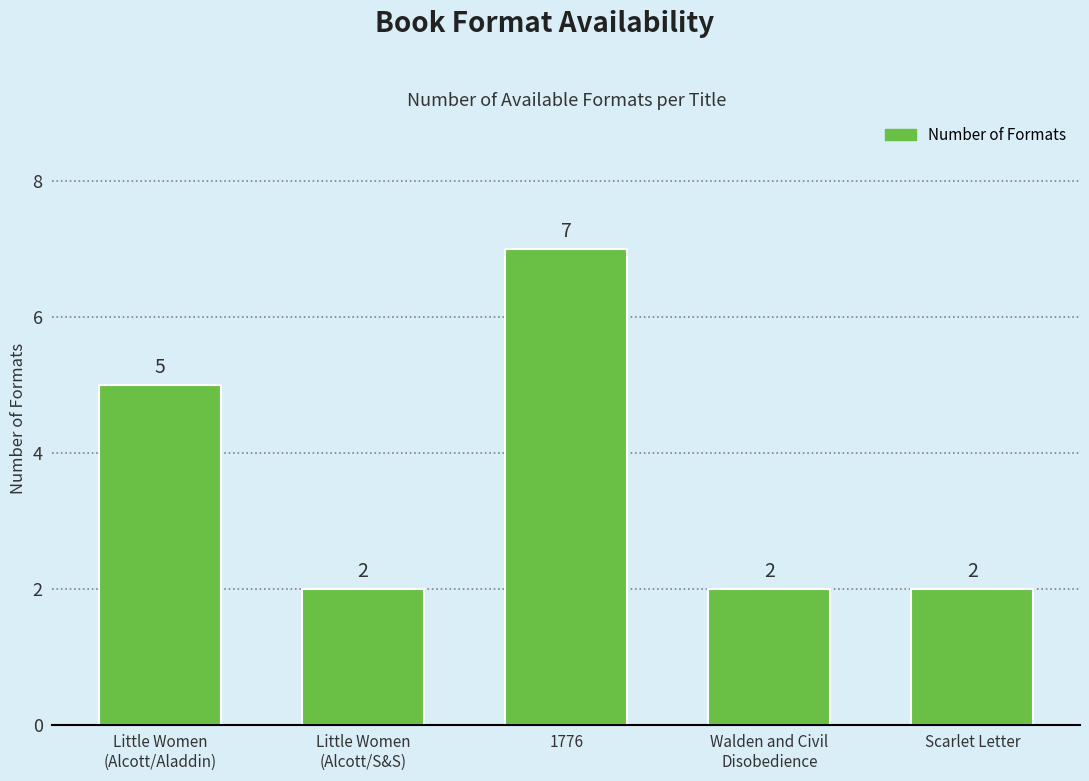

How many bars are there in total?

5